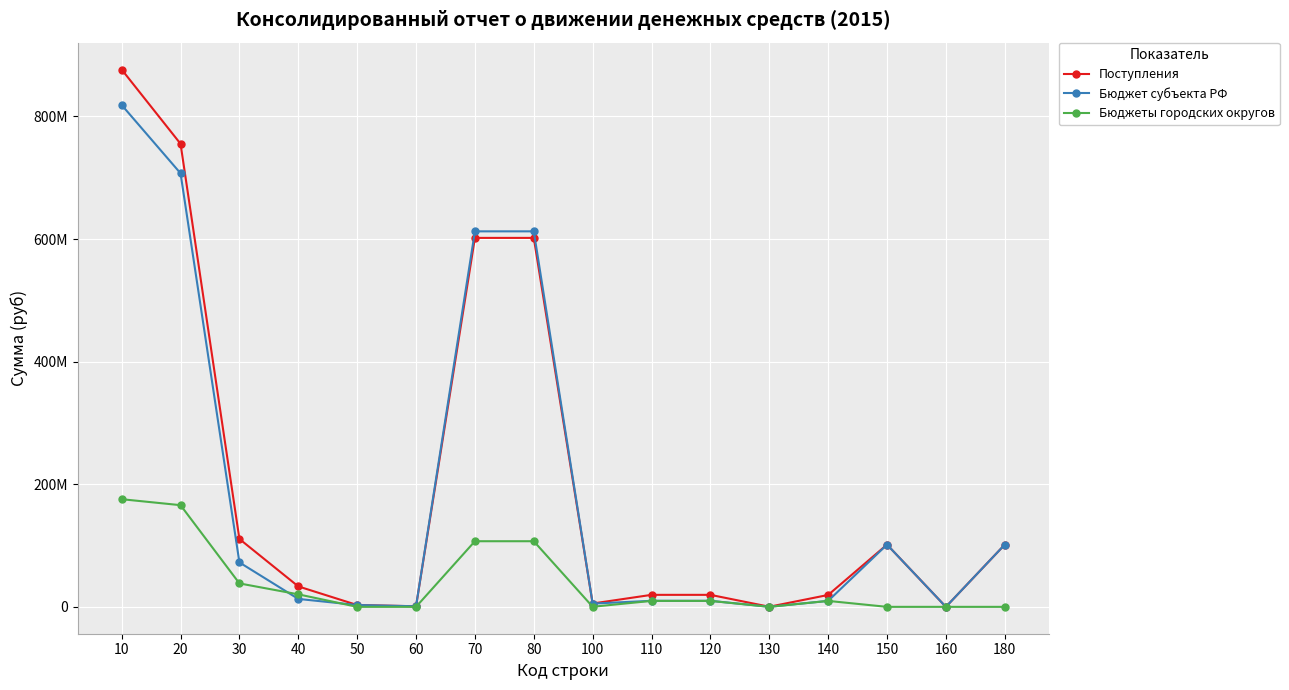

What is the difference between the maximum and minimum values in the Бюджет субъекта РФ series?

818583727.2